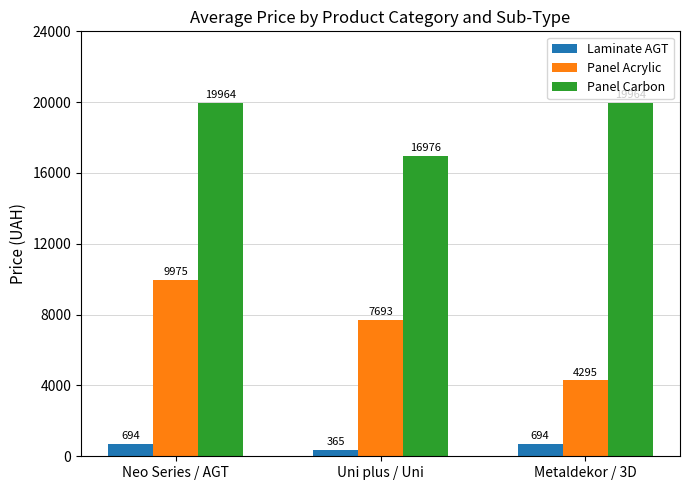

At which category is the sum across all series the highest?

Neo Series / AGT